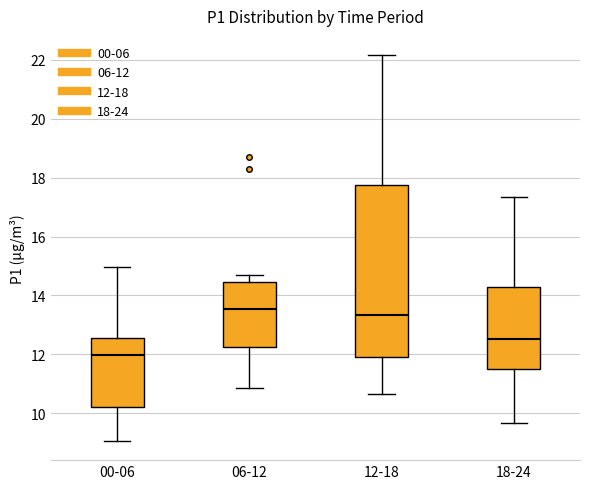

Reading left to right, read every box against the y-axis: the position of its median line, the range the box covers, and the ends of its whiskers. The values are not printed on the chart, so give them approximately, as read against the axis.

00-06: median 12.0, box 10.2 to 12.6, whiskers 9.0 to 15.0
06-12: median 13.6, box 12.2 to 14.4, whiskers 10.8 to 14.6
12-18: median 13.4, box 12.0 to 17.8, whiskers 10.6 to 22.2
18-24: median 12.6, box 11.4 to 14.4, whiskers 9.6 to 17.4